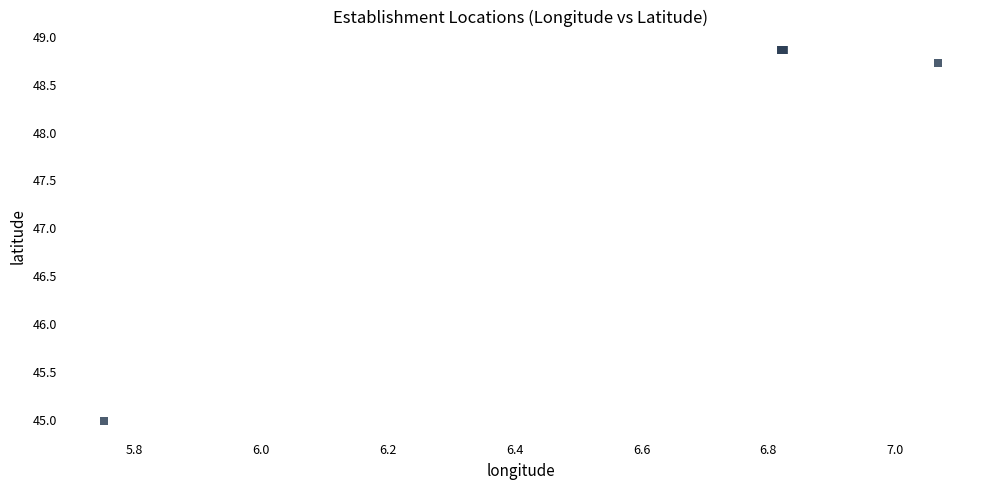

What Y value in the scatter plot is closest to 46?

45.0